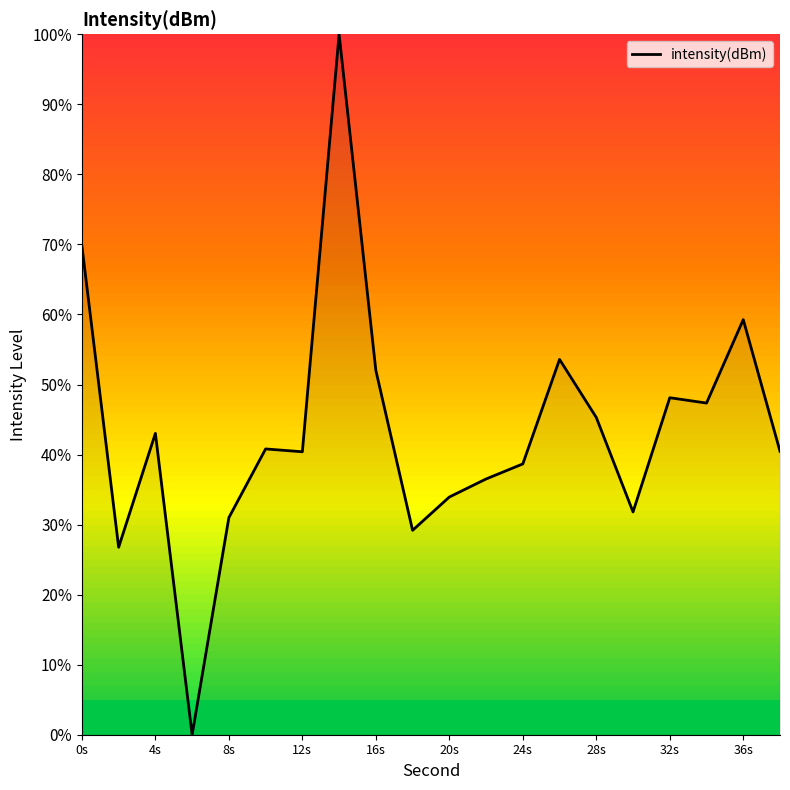

What is the greatest value displayed?

100.0